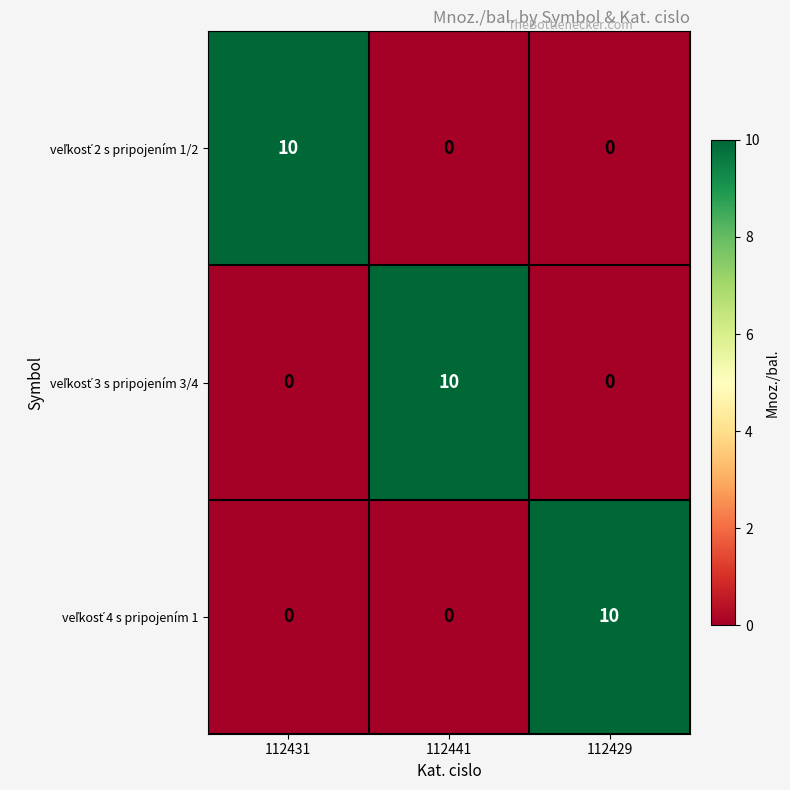

What is the spread (max minus min) of values at 112441?

10